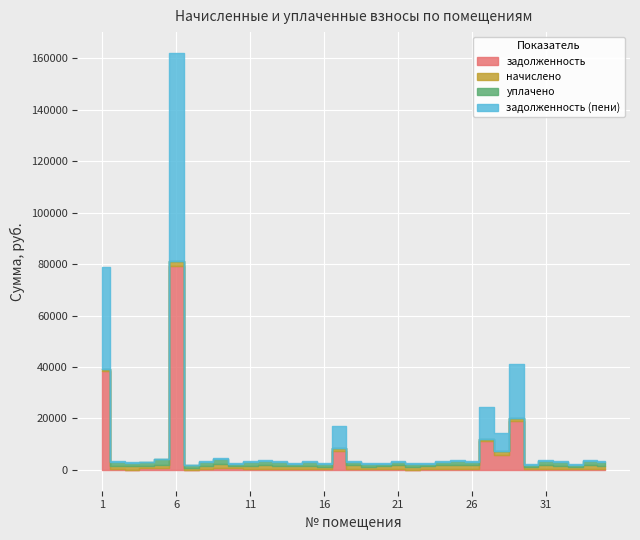

Reading left to right, extract all data points from this chart.

задолженность: 38505.0	392.4	0.0	544.3	775.6	79182.9	0.0	388.6	551.3	538.8	387.0	455.7	390.9	313.8	383.2	301.5	7407.6	403.2	298.4	309.9	398.6	0.0	314.6	397.1	457.2	399.4	11184.1	5664.9	19038.3	262.6	458.8	383.2	276.0	447.9	384.0
начислено: 885.4	1302.5	1512.4	903.3	1287.2	1842.5	911.0	1289.7	1829.7	893.1	1284.6	1512.4	1297.4	1041.5	1271.8	1000.6	1031.3	1338.4	990.3	1028.7	1323.0	1307.6	1044.1	1317.9	1517.5	1325.5	911.0	1507.3	1310.2	908.5	1522.6	1271.8	916.1	1486.8	1274.4
уплачено: 0.0	1260.8	1008.2	1720.8	2063.9	0.0	911.0	1248.4	1771.1	835.9	1243.5	1463.9	1255.8	1008.1	1231.1	968.5	0.0	1295.5	958.6	995.8	1280.6	871.8	1010.6	1275.7	1468.9	1283.1	0.0	0.0	0.0	868.2	1473.8	1231.1	886.8	1439.1	1233.5
задолженность (пени): 39390.4	434.2	504.1	0.0	0.0	81025.4	0.0	429.9	609.9	595.4	428.2	504.1	432.5	347.2	423.9	333.5	8631.4	446.1	330.1	342.9	441.0	435.9	348.0	439.3	505.8	441.9	12372.3	7322.3	20810.6	302.8	507.5	423.9	305.4	495.6	424.8